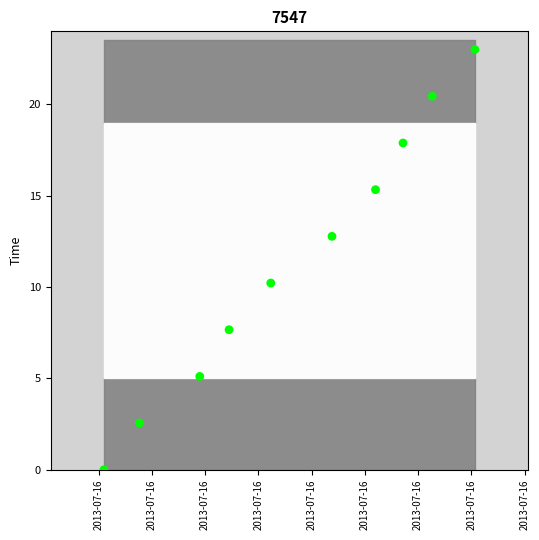

What Y value in the scatter plot is closest to 11?

10.2